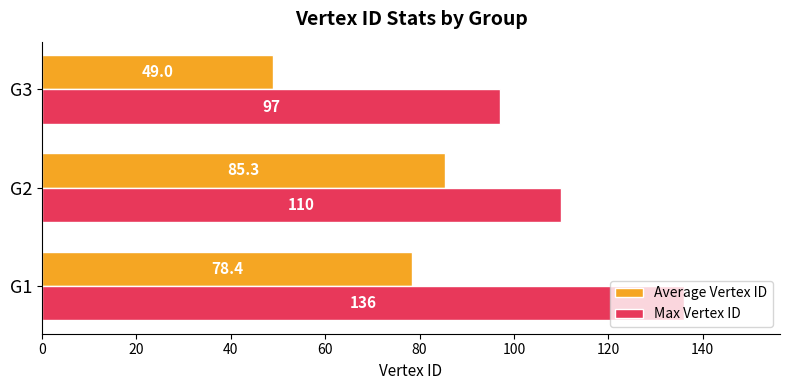

The value of Max Vertex ID at G1 is 136.0. True or false?

True